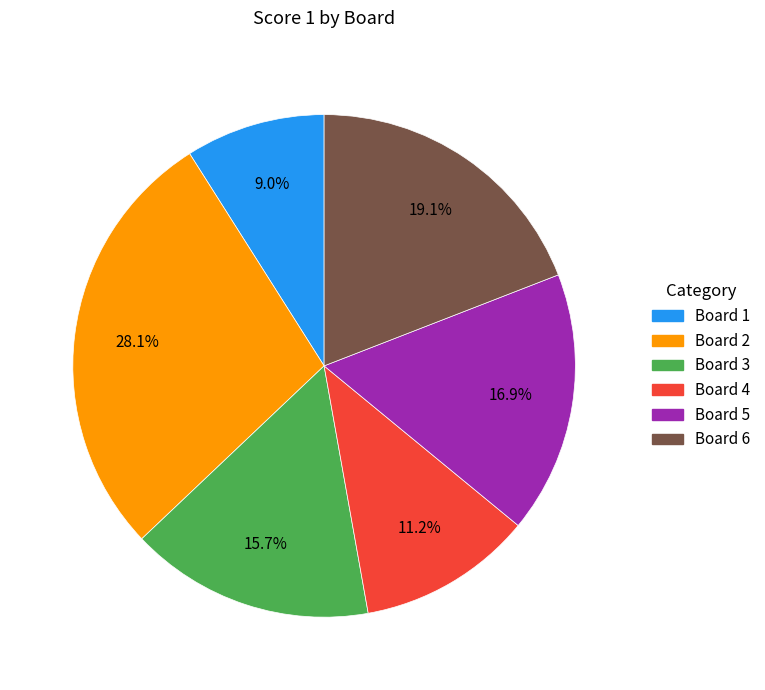

Does any single category account for the majority?

No